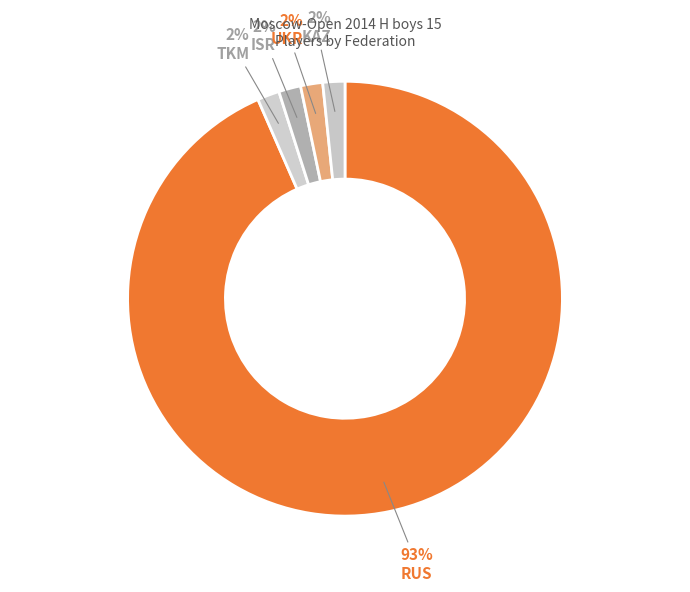

What percentage is NOT represented by KAZ?

98.4%